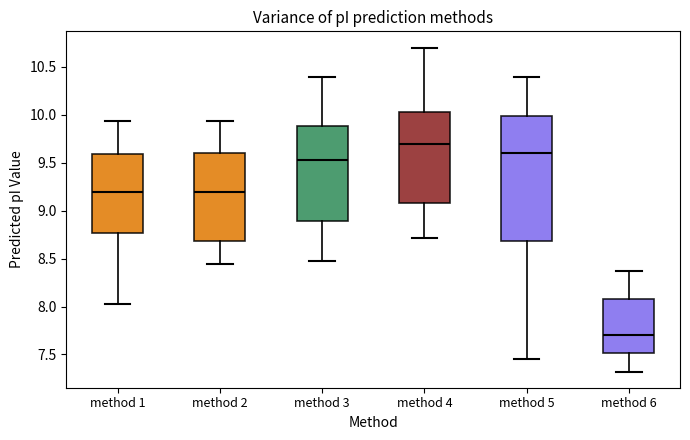

Reading left to right, transcribe this box plot: for each box, give where its median line is, the range the box spans, and where its two whiskers end, as read against the y-axis. The values are not printed on the chart, so give them approximately, as read against the axis.

method 1: median 9.20, box 8.75 to 9.60, whiskers 8.00 to 9.95
method 2: median 9.20, box 8.70 to 9.60, whiskers 8.45 to 9.95
method 3: median 9.55, box 8.90 to 9.90, whiskers 8.50 to 10.40
method 4: median 9.70, box 9.10 to 10.05, whiskers 8.70 to 10.70
method 5: median 9.60, box 8.70 to 10.00, whiskers 7.45 to 10.40
method 6: median 7.70, box 7.50 to 8.10, whiskers 7.30 to 8.40